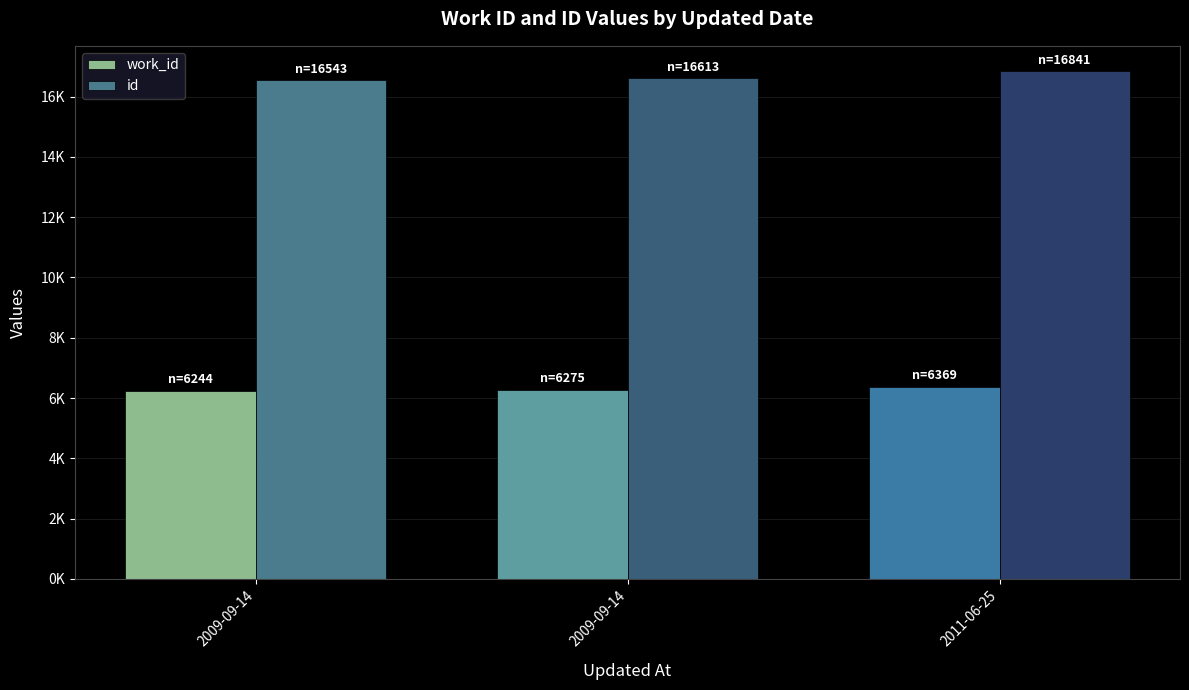

What are all the series names shown in the legend?

work_id, id